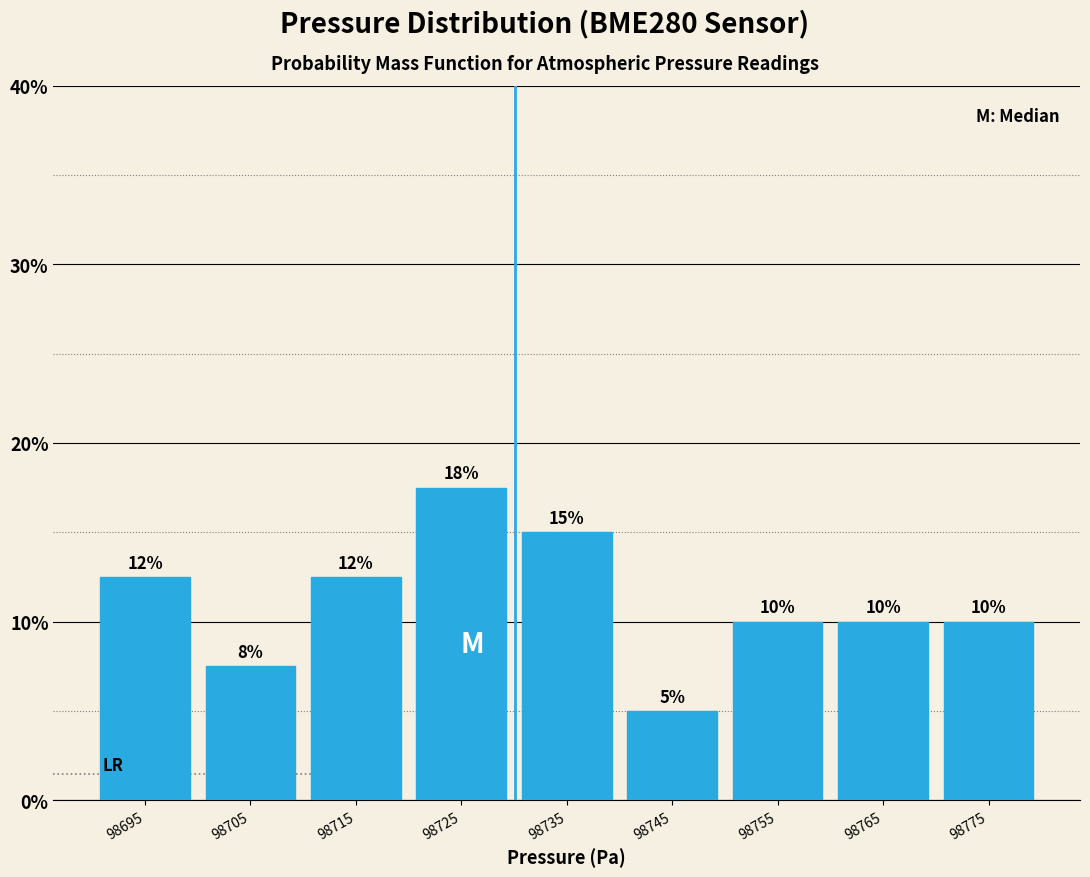

Over which range of the x-axis is the bar tallest?

98720 to 98730